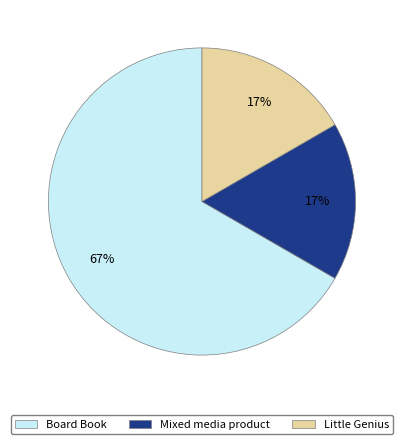

Does any single category account for the majority?

Yes